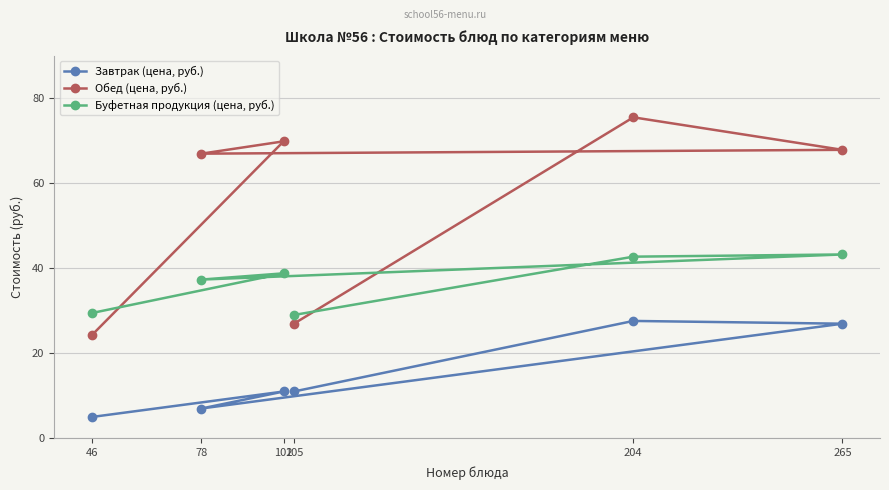

Which series has the largest total across all categories?

Обед (цена, руб.)